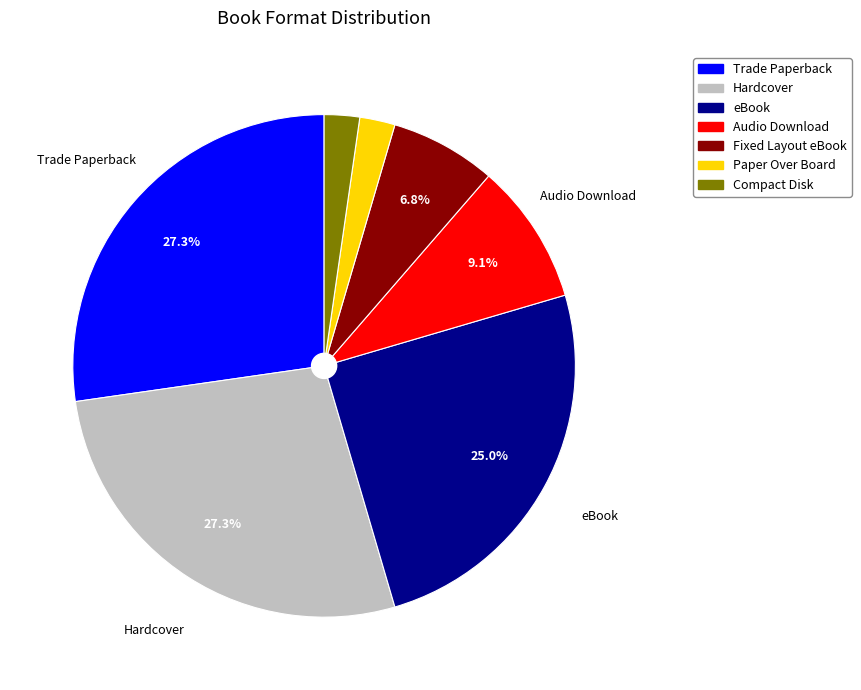

How many slices are in this pie chart?

7